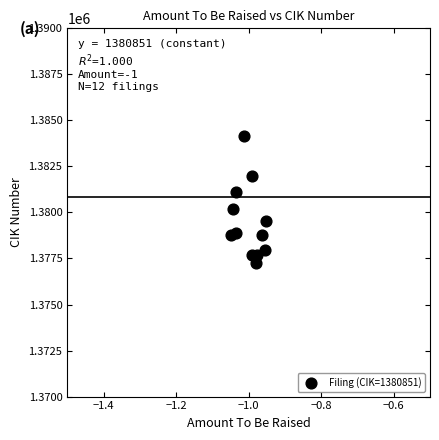

What is the range of Y values (max minus min)?

6929.5